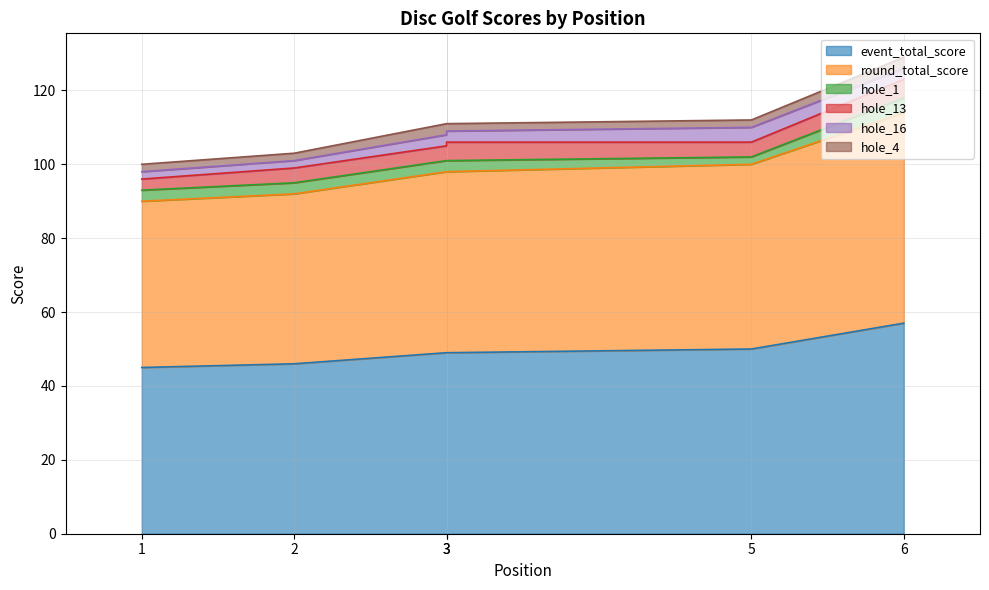

Is it true that round_total_score equals 72 at 3?

False